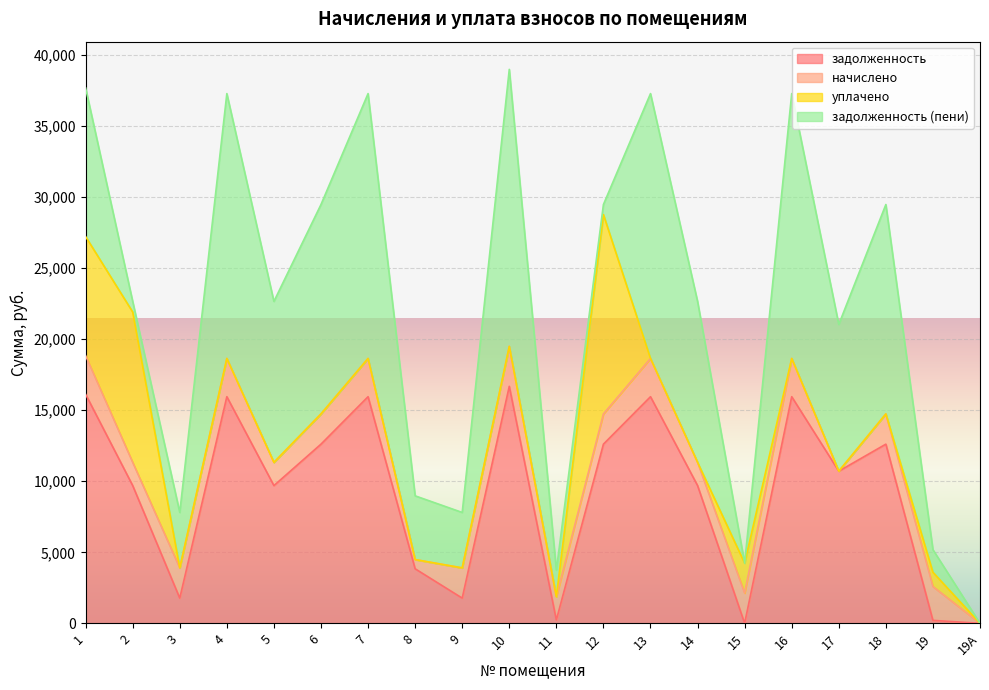

What is the maximum value for задолженность?

16684.8